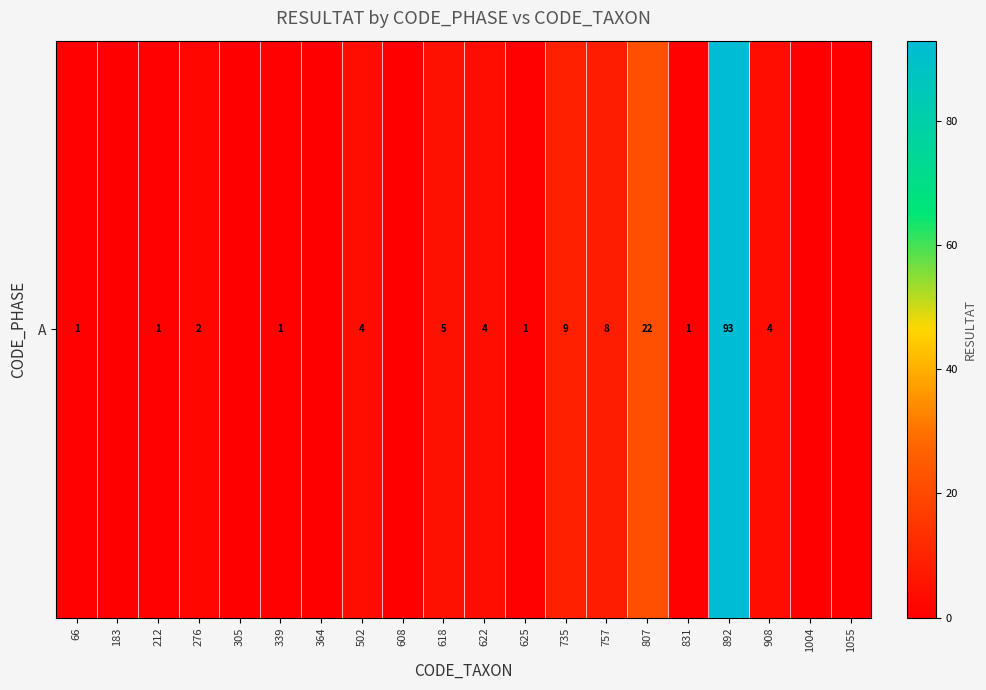

Reading left to right, what are all the values shown in this chart?

66=1	183=0	212=1	276=2	305=0	339=1	364=0	502=4	608=0	618=5	622=4	625=1	735=9	757=8	807=22	831=1	892=93	908=4	1004=0	1055=0